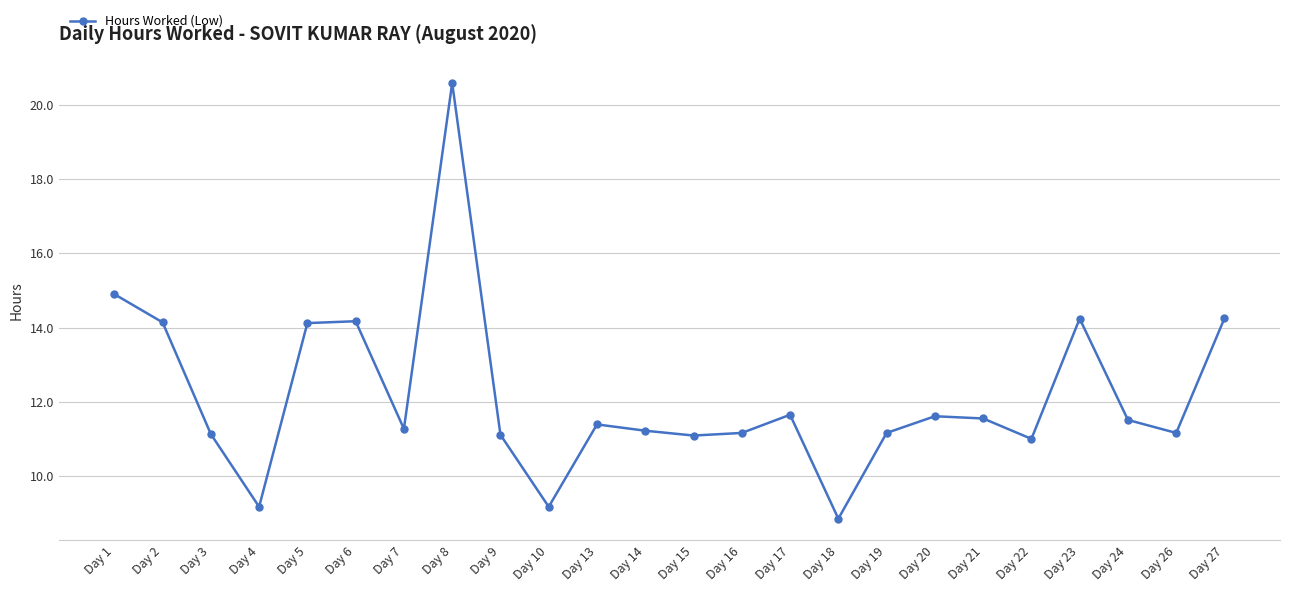

What is the greatest value displayed?

20.6